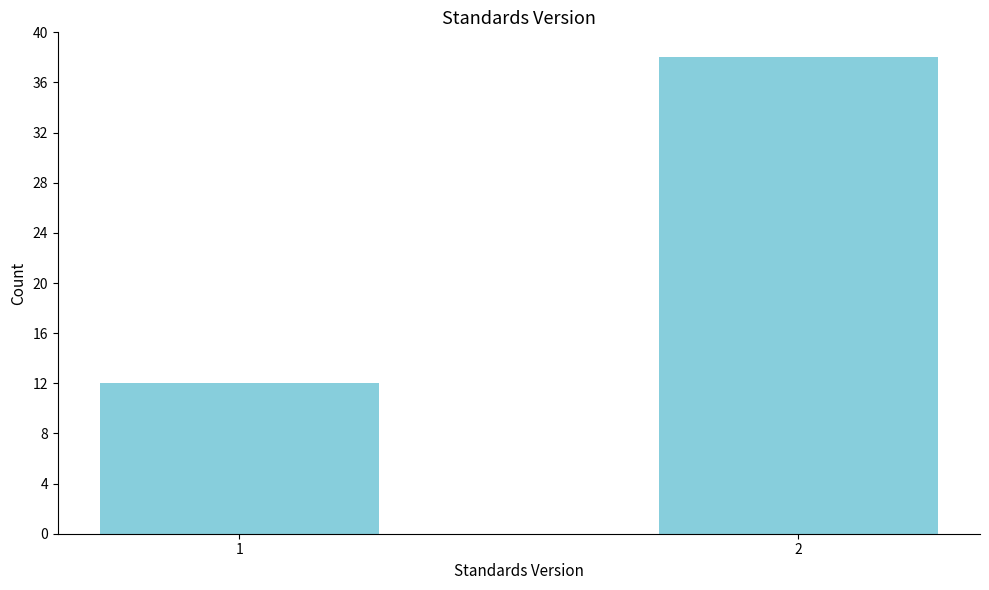

Reading right to left, list all the values displayed in this chart.

2=38	1=12